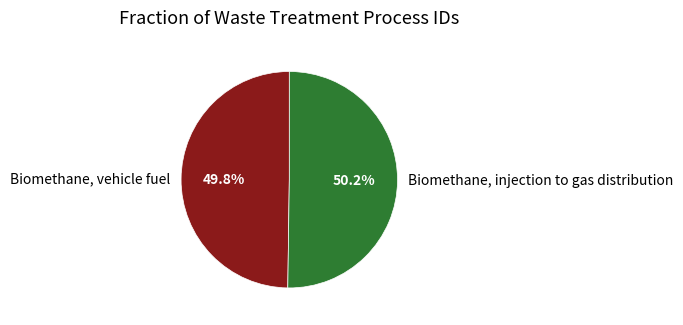

Approximately how many times larger is the value at Biomethane, injection to gas distribution compared to Biomethane, vehicle fuel?

1.0